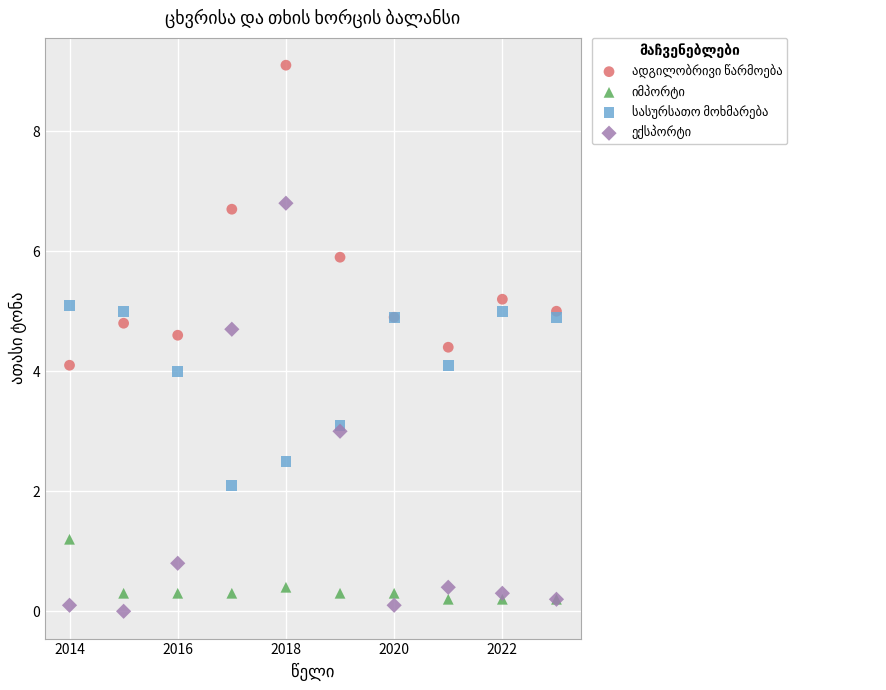

What is the X range (max minus min) for the scatter plot?

9.0